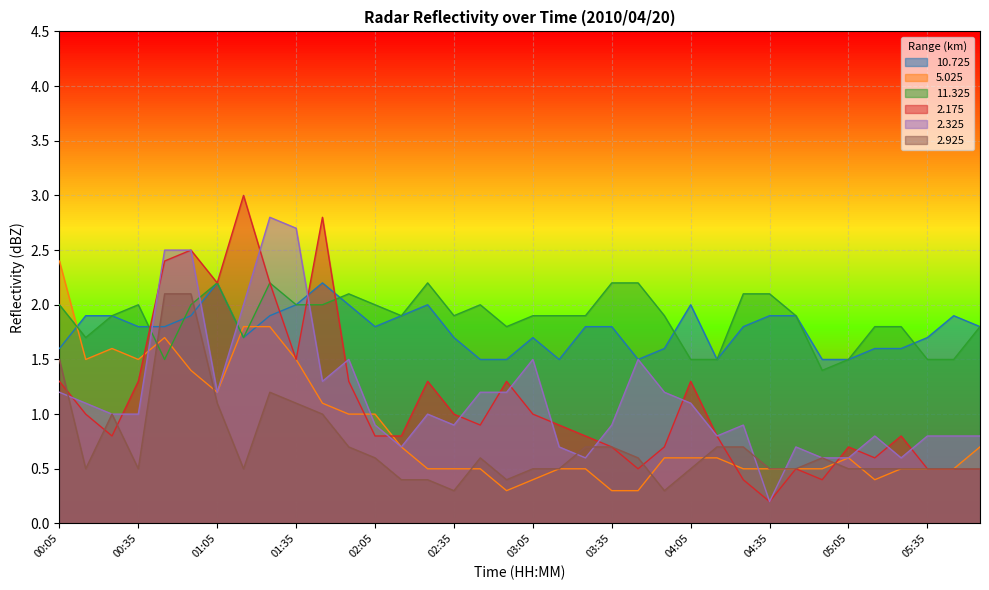

Rank the categories by  11.325 value from lowest to highest.

04:55, 00:45, 04:05, 04:15, 05:05, 05:35, 05:45, 00:15, 01:15, 02:55, 05:15, 05:25, 05:55, 00:25, 02:15, 02:35, 03:05, 03:15, 03:25, 03:55, 04:45, 00:05, 00:35, 00:55, 01:35, 01:45, 02:05, 02:45, 01:55, 04:25, 04:35, 01:05, 01:25, 02:25, 03:35, 03:45